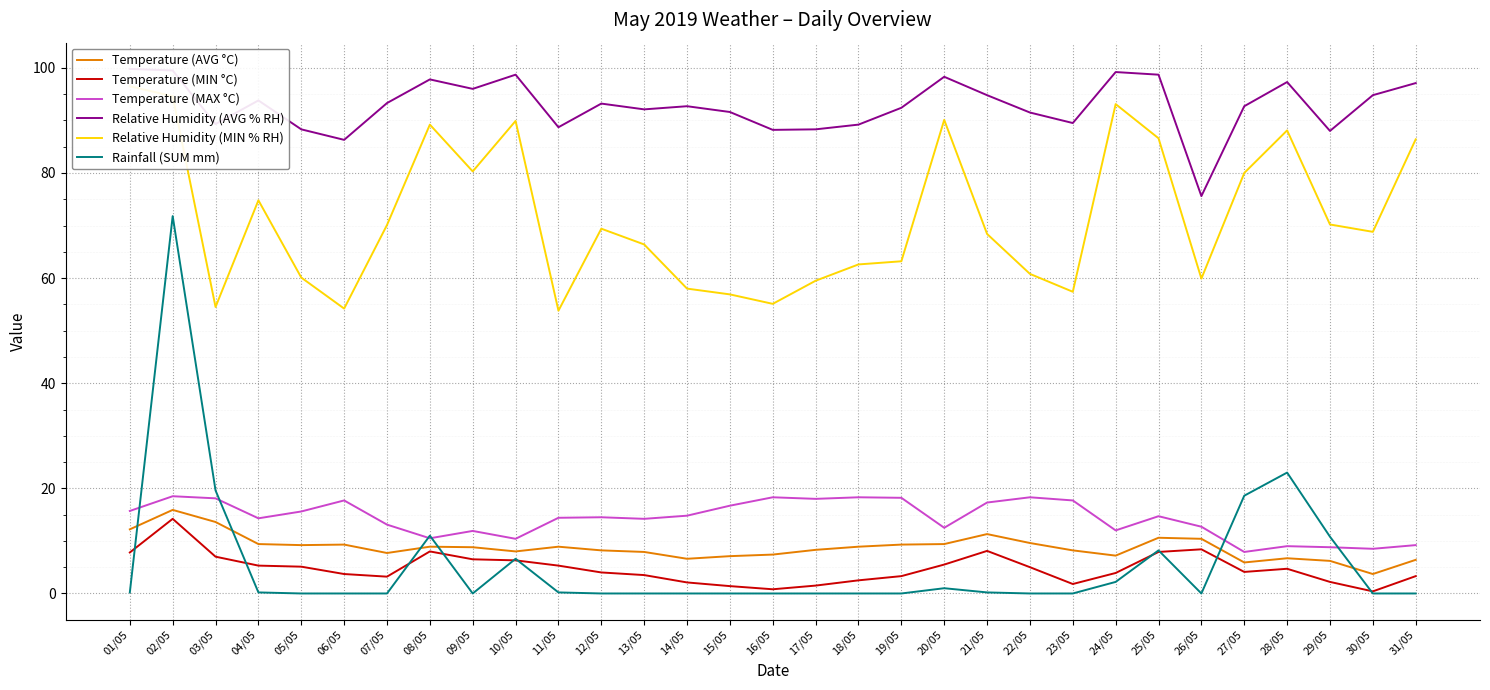

Read the Relative Humidity (MIN % RH) value at 31/05.

86.4